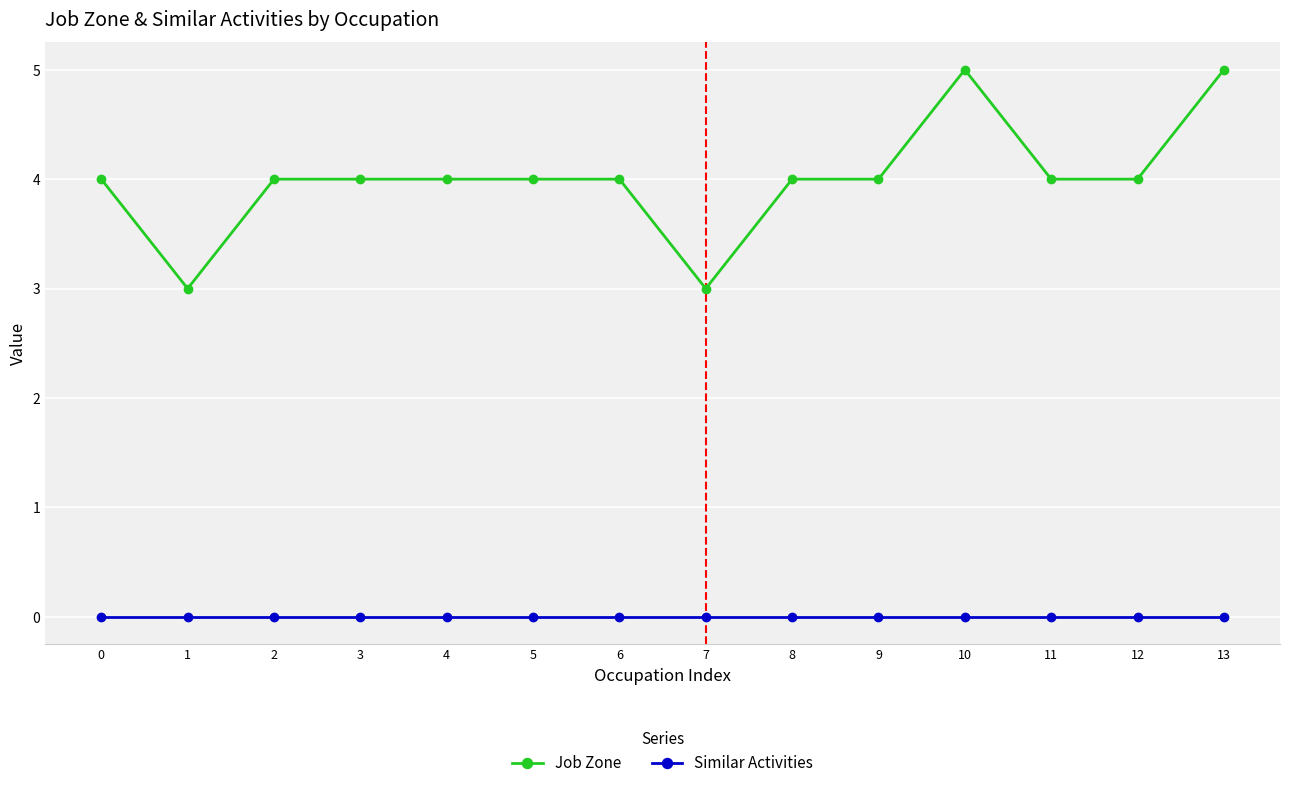

Where is the first local minimum for Job Zone?

1